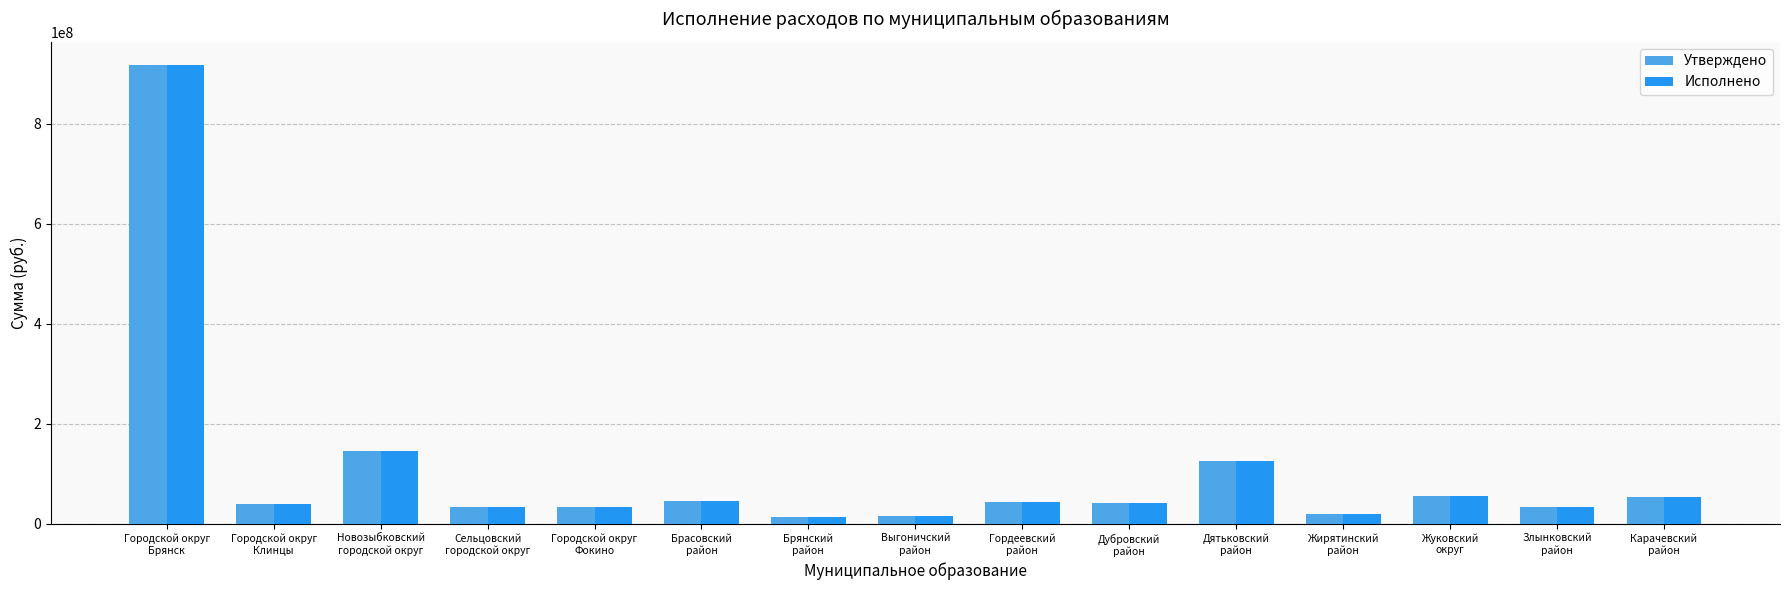

How many groups of bars are there?

15